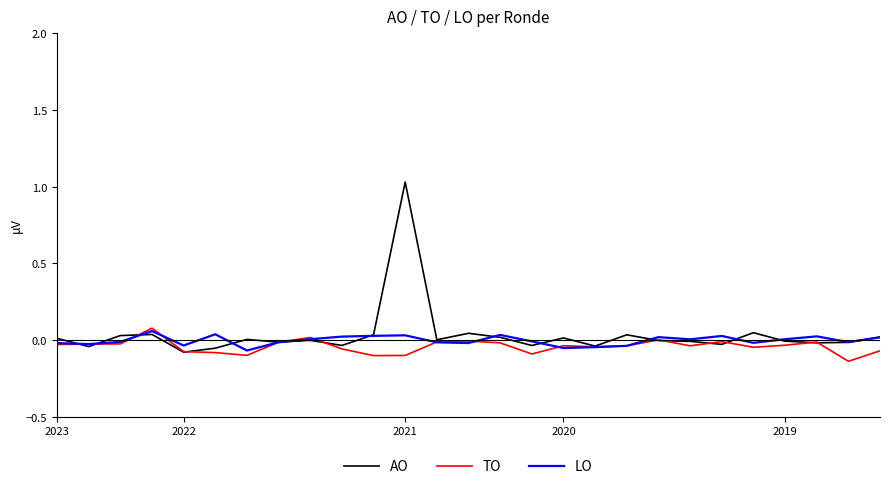

Which series has the largest range (max minus min)?

AO